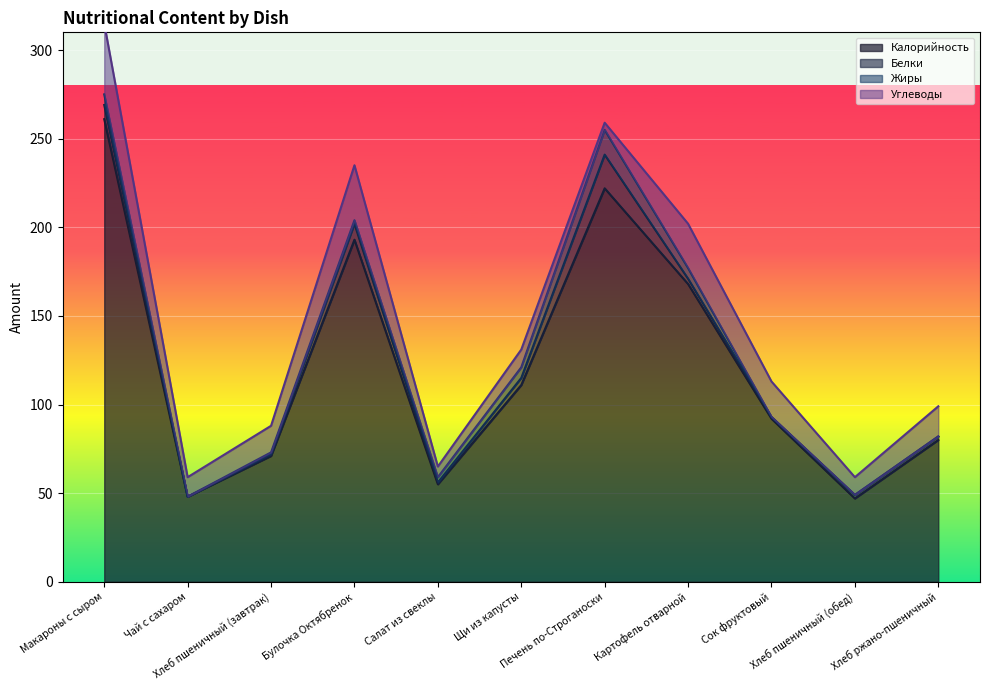

How many values in Белки are above zero?

10